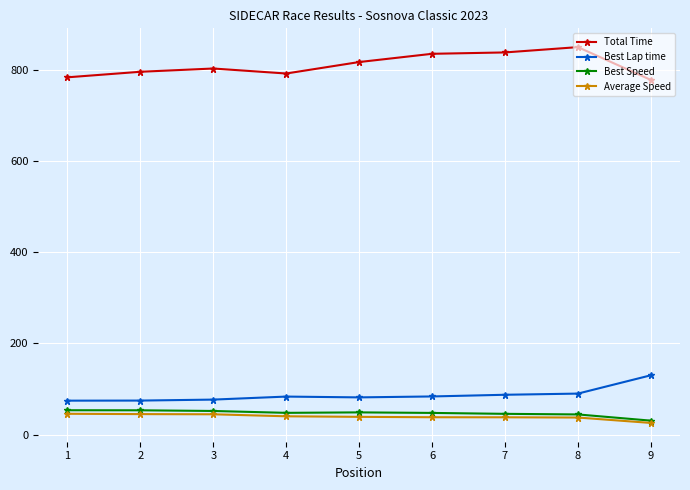

True or false: Total Time has a value of 1085.3 at 2.

False